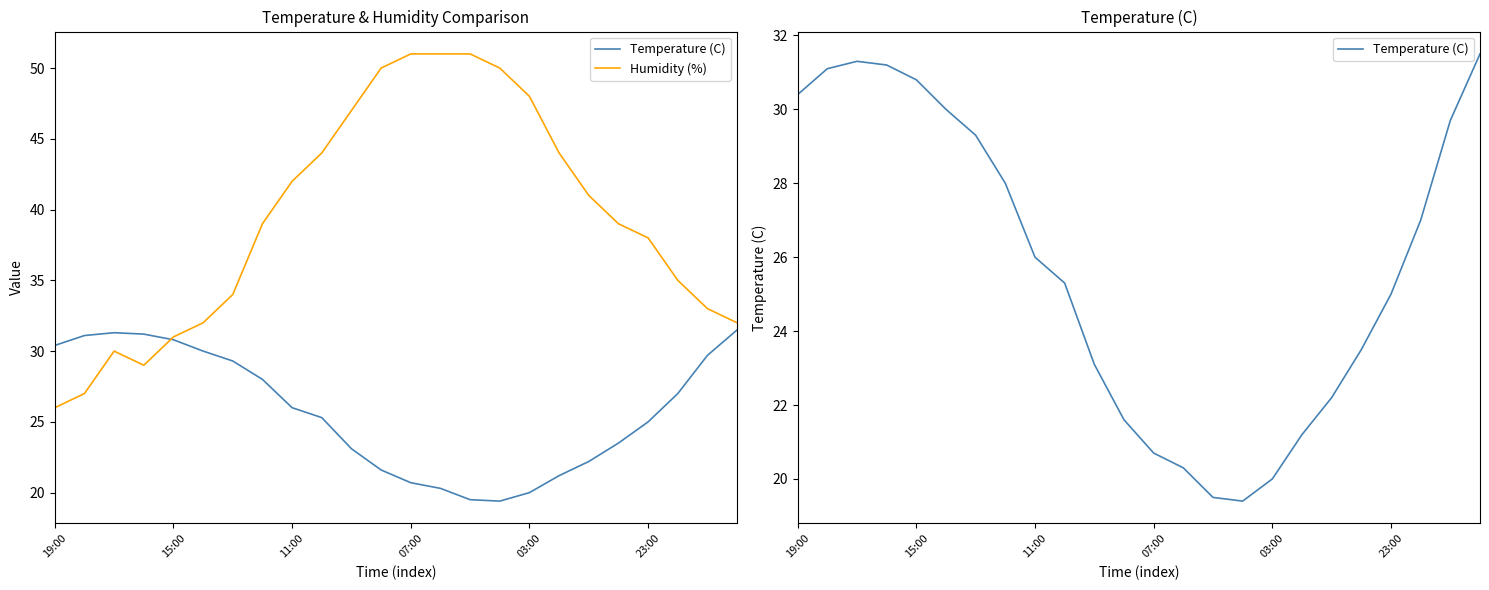

Is it true that Temperature (C) equals 15.8 at 9?

False